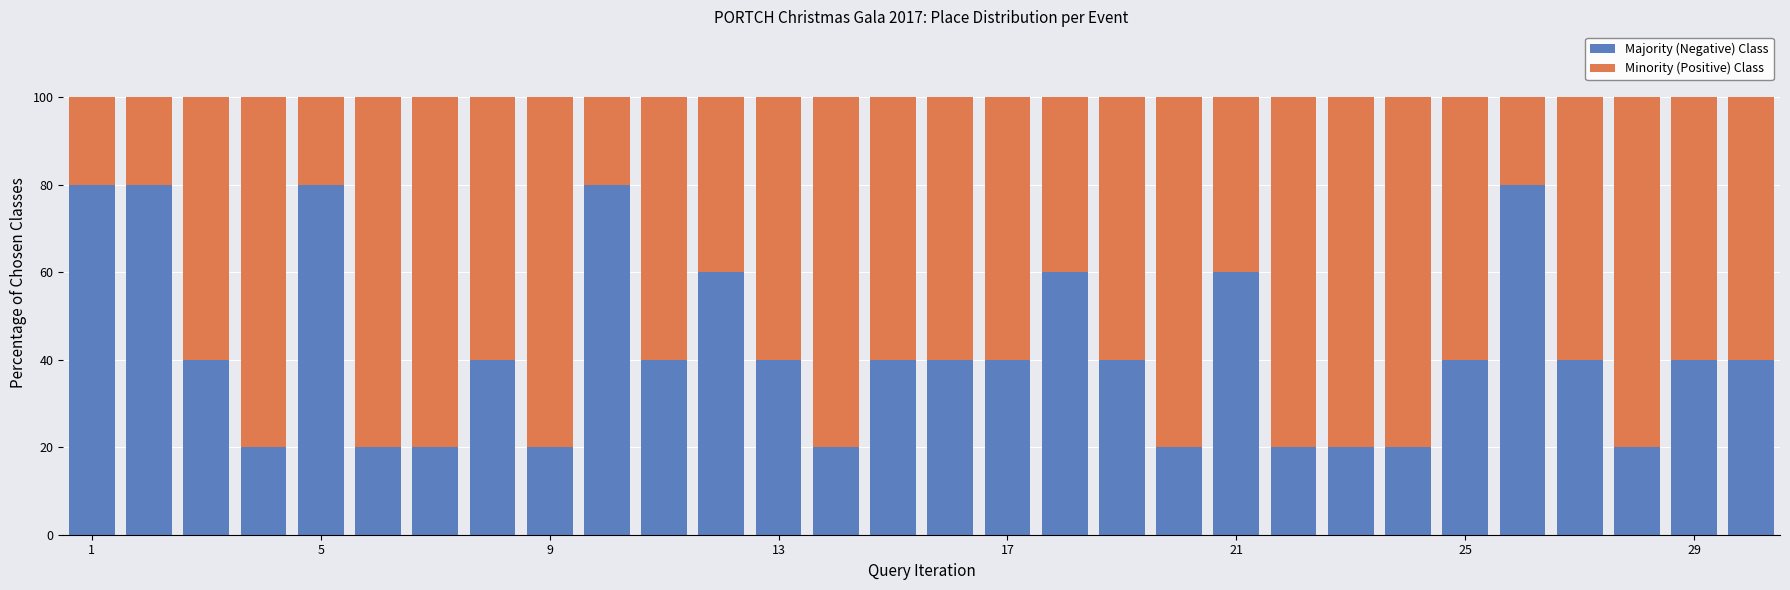

What is the minimum value for Majority (Negative) Class?

20